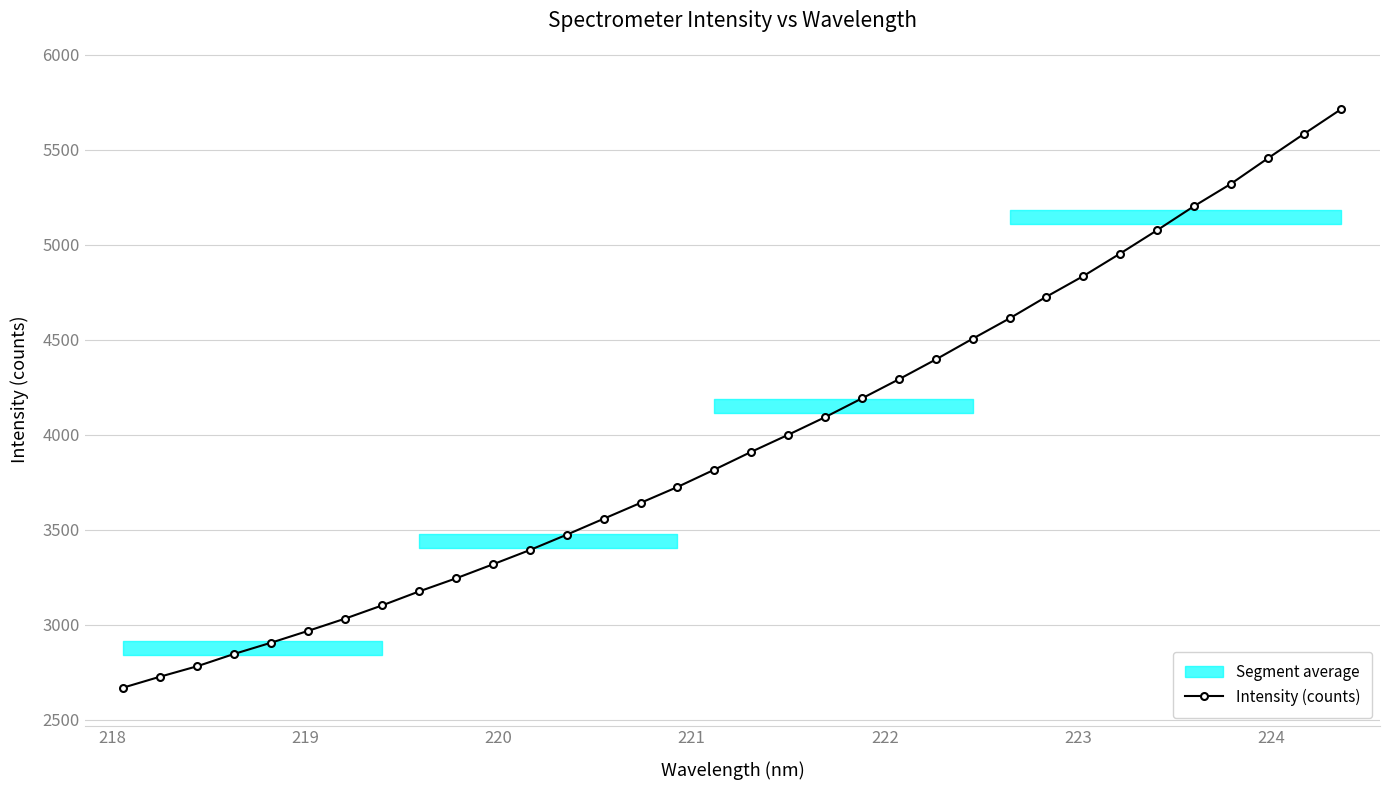

What is the value of the Intensity (counts) point at the 29th from the left?

5075.6